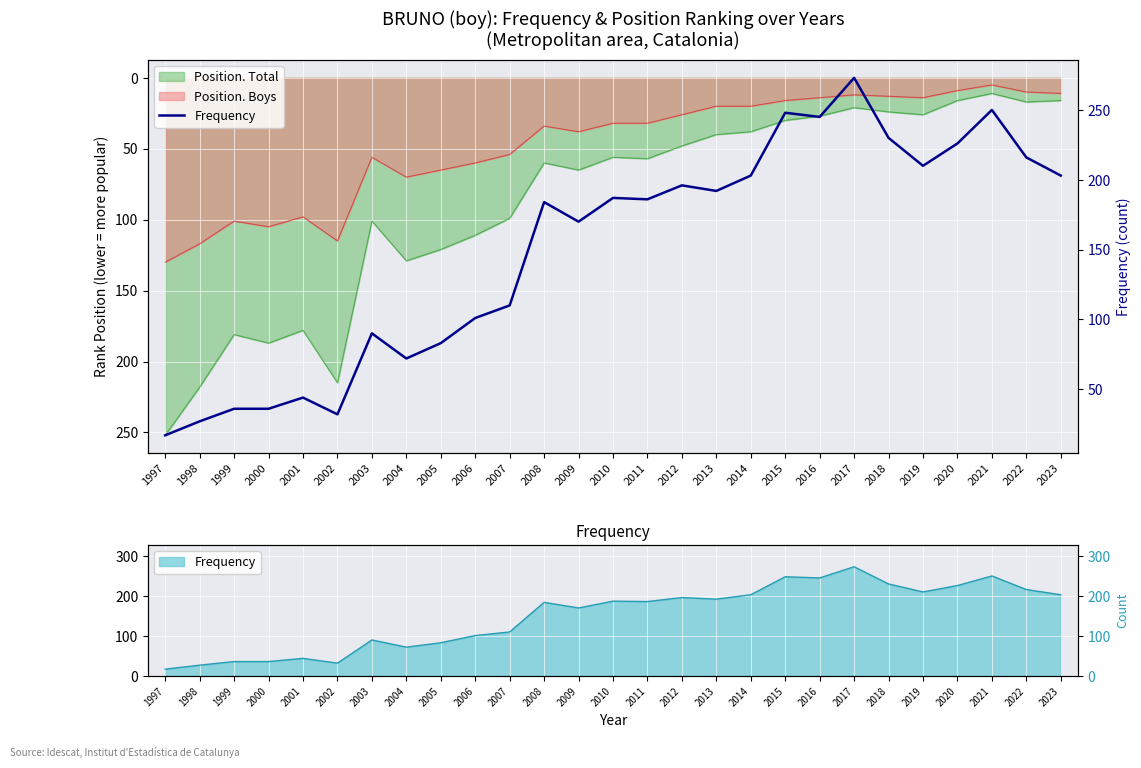

Rank the categories by value from lowest to highest.

1997, 1998, 2002, 1999, 2000, 2001, 2004, 2005, 2003, 2006, 2007, 2009, 2008, 2011, 2010, 2013, 2012, 2014, 2023, 2019, 2022, 2020, 2018, 2016, 2015, 2021, 2017